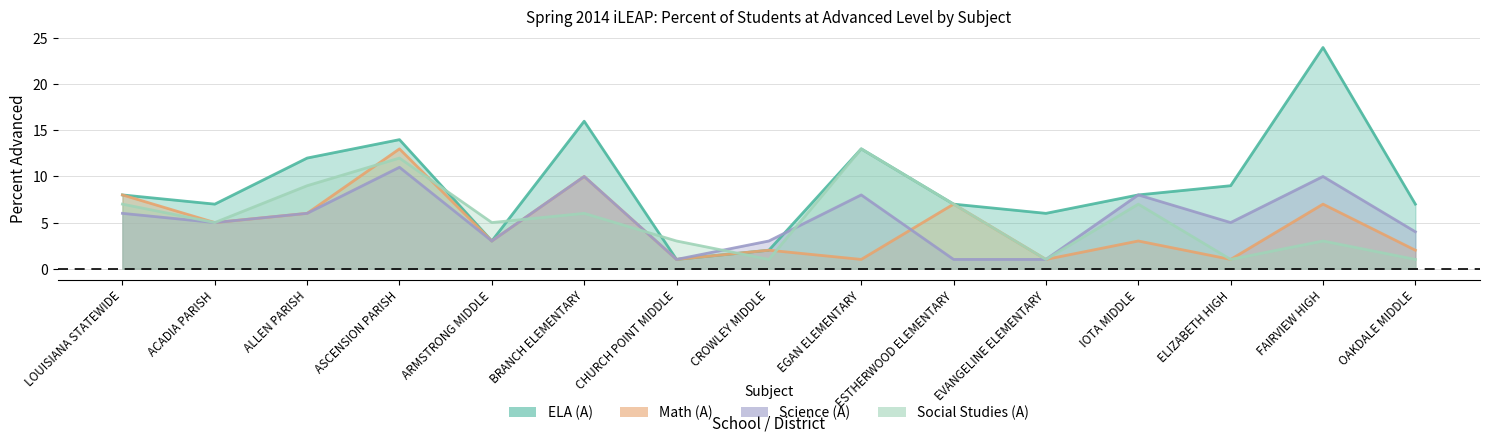

Reading left to right, what are all the values shown in this chart?

ELA (A): 8	7	12	14	3	16	1	2	13	7	6	8	9	24	7
Math (A): 8	5	6	13	3	10	1	2	1	7	1	3	1	7	2
Science (A): 6	5	6	11	3	10	1	3	8	1	1	8	5	10	4
Social Studies (A): 7	5	9	12	5	6	3	1	13	7	1	7	1	3	1